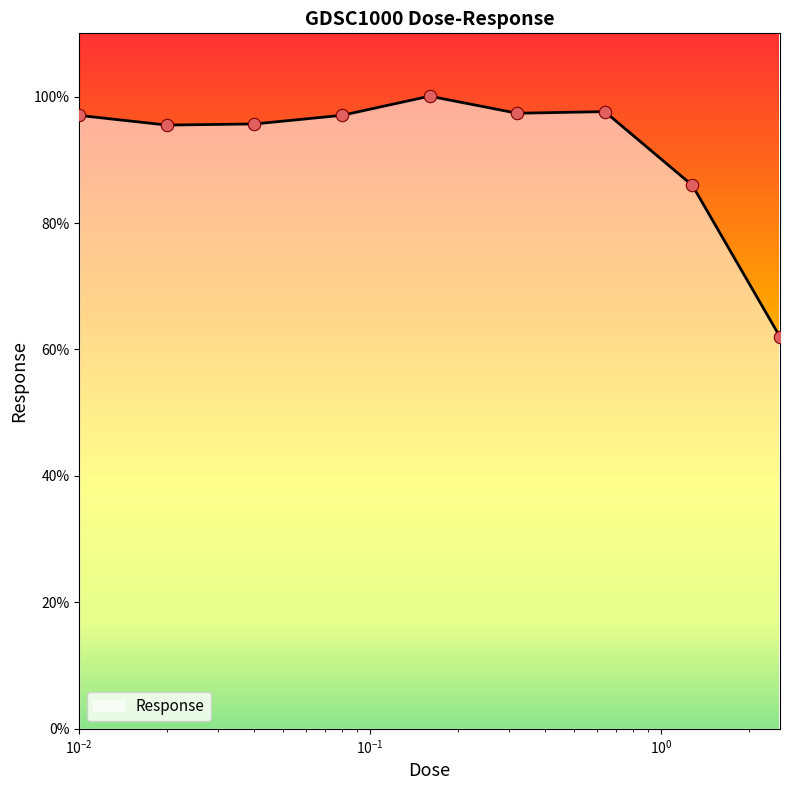

What is the smallest value displayed?

62.0